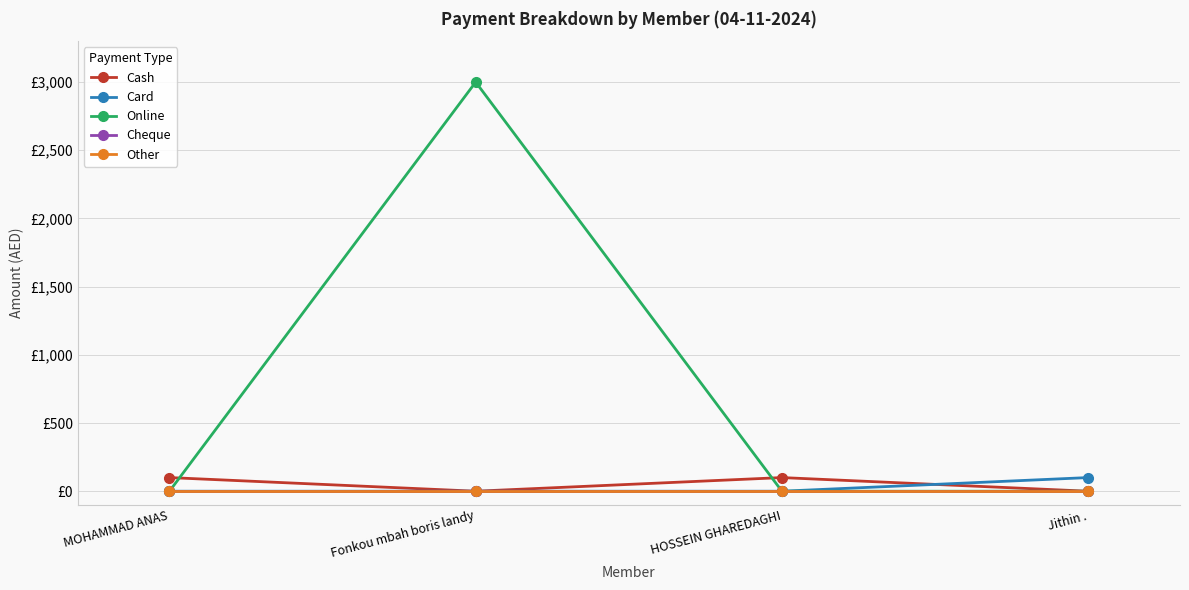

Is this an area chart (filled region under the line)?

No